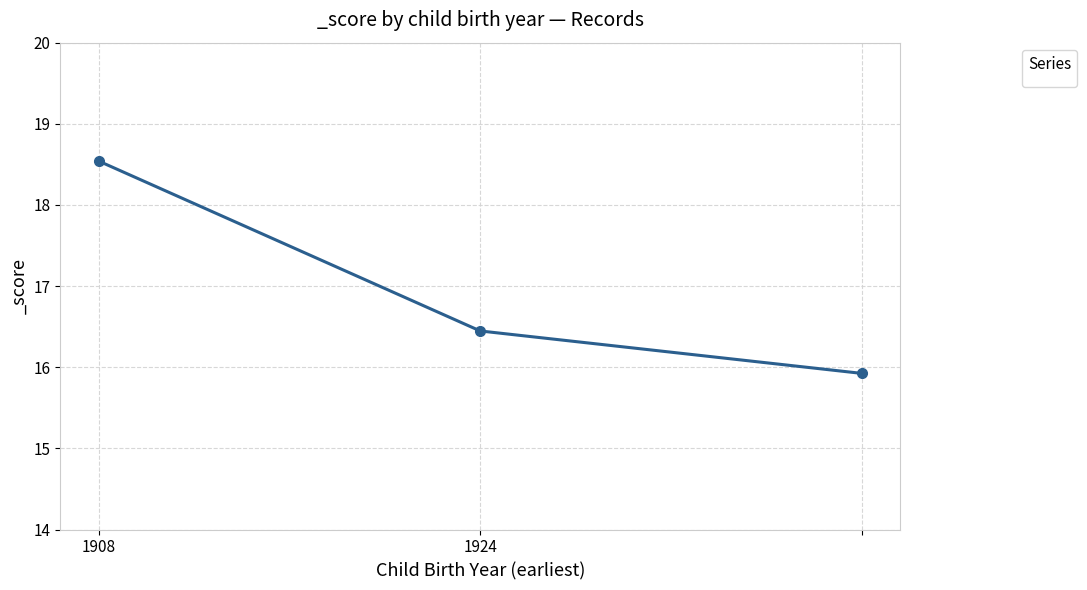

Is this an area chart (filled region under the line)?

No